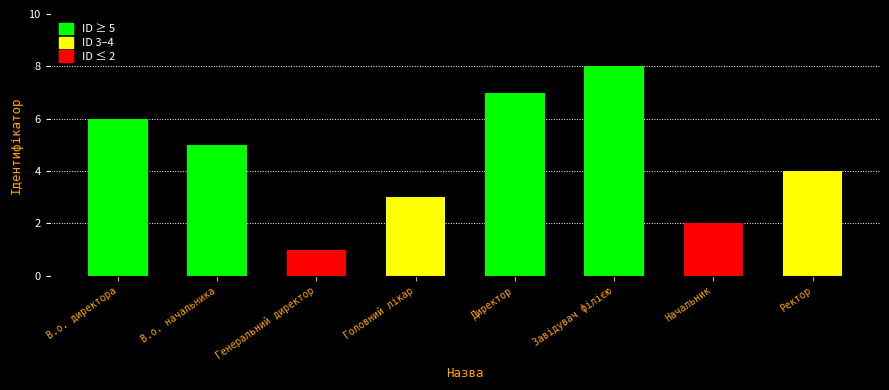

At which category does the chart reach its peak across all series?

Завідувач філією